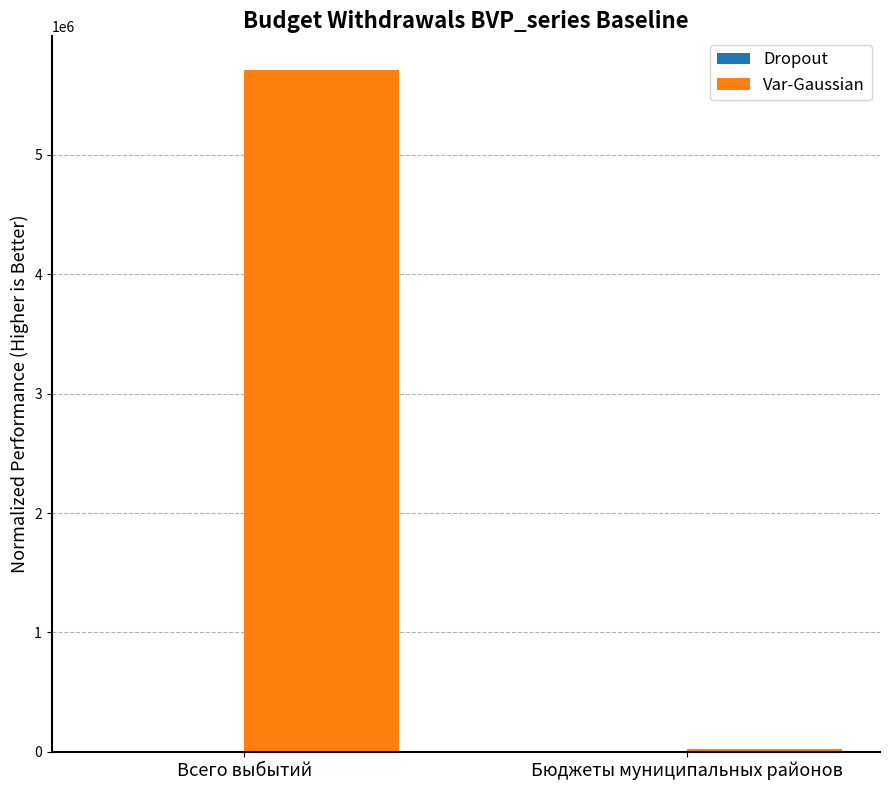

How many bars are there in total?

2